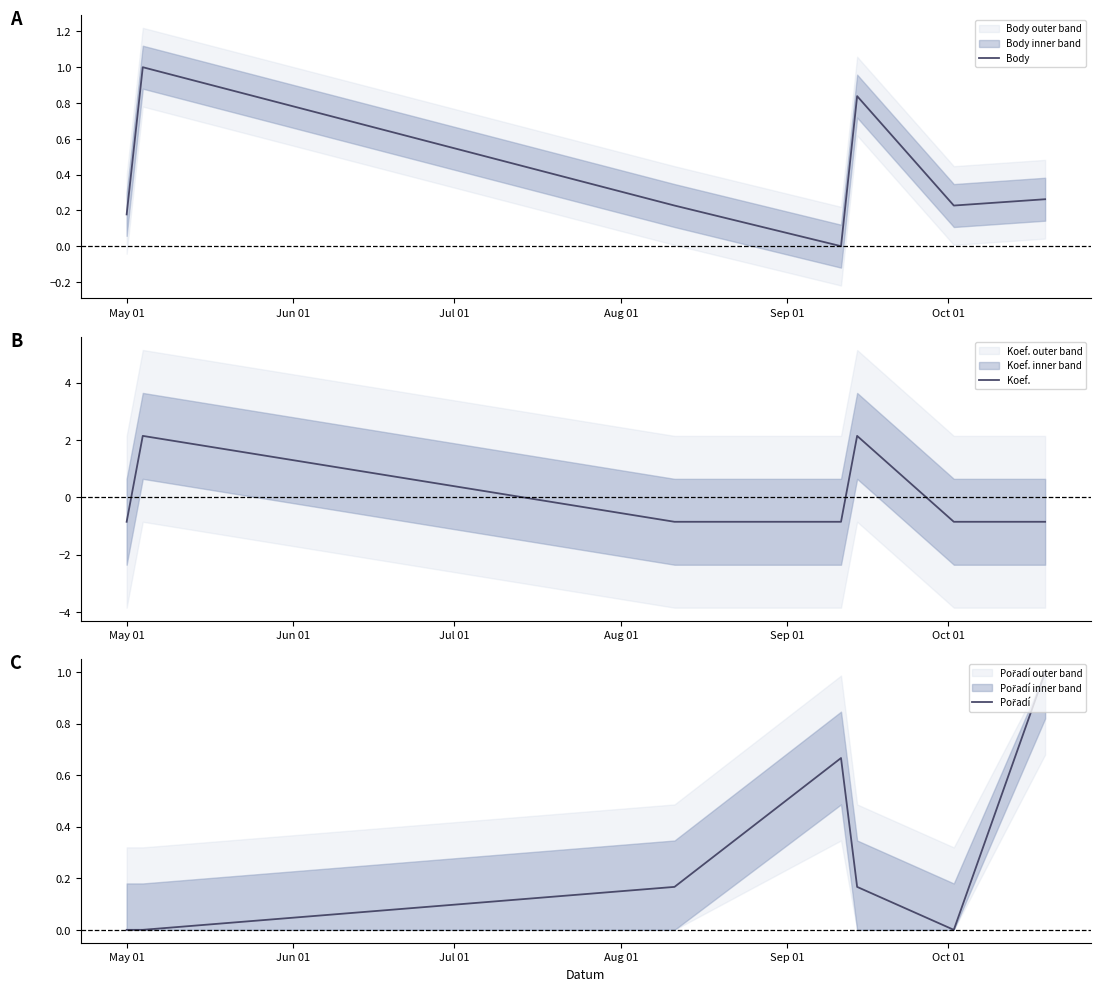

What is the highest value of the Body series?

1.0